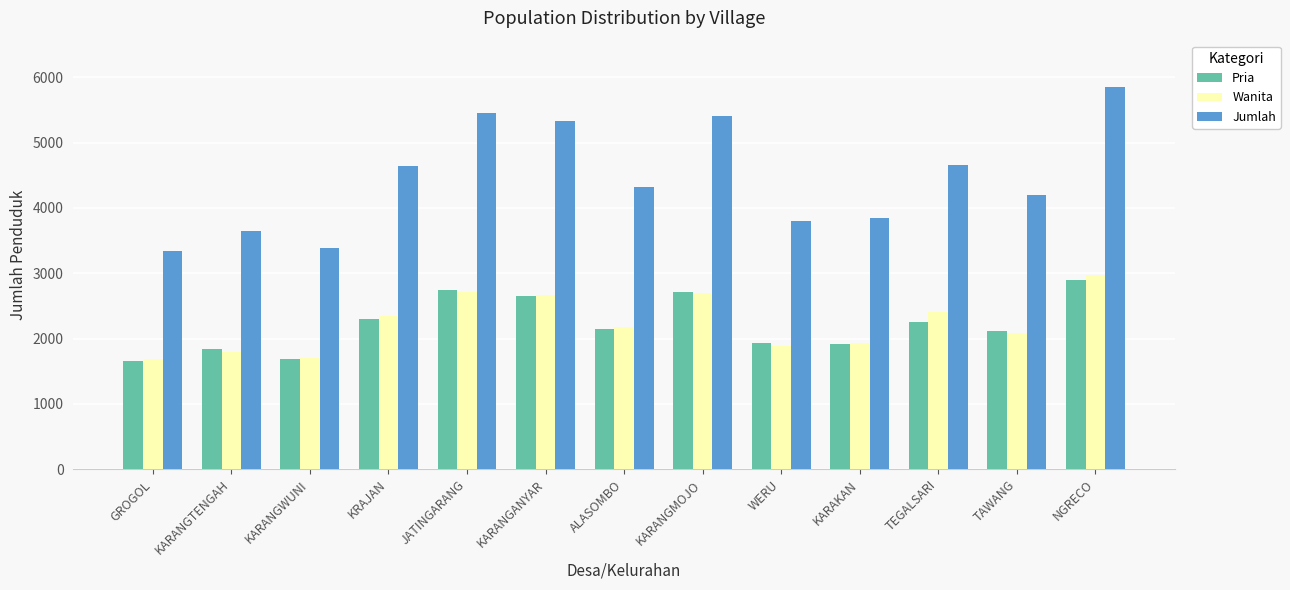

What is the difference between the highest and lowest values at KRAJAN?

2351